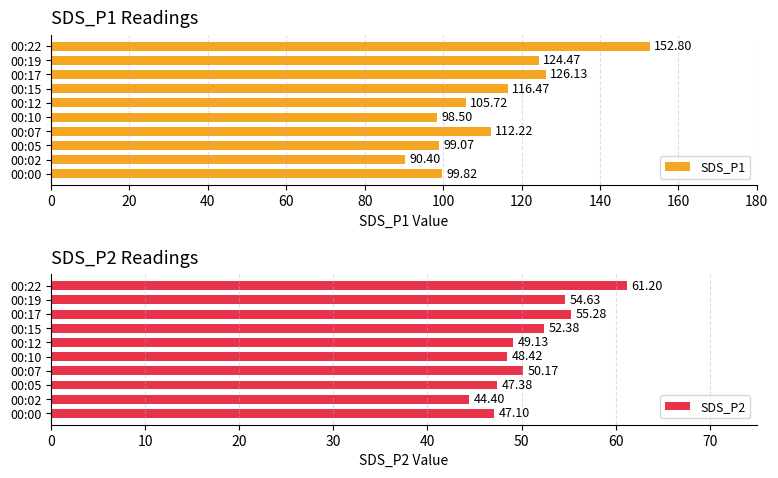

Does the chart contain stacked bars?

No